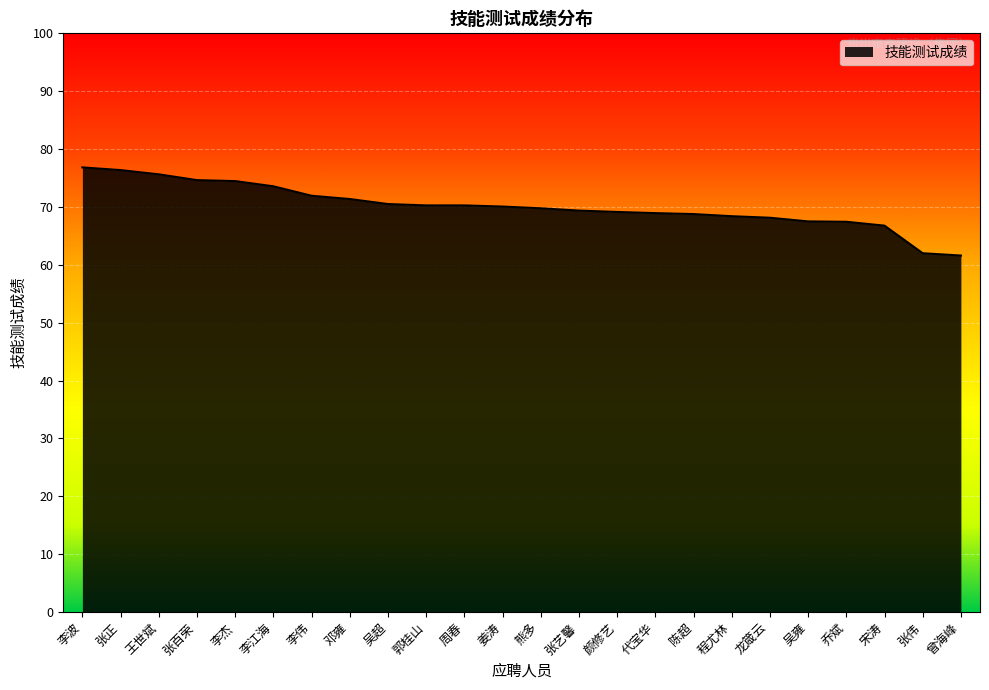

List the labels in order of value, smallest first.

曾海峰, 张伟, 宋涛, 乔斌, 吴雍, 龙箴云, 程尤林, 陈超, 代宝华, 颜修艺, 张艺馨, 熊多, 姜涛, 郭桂山, 周春, 吴超, 邓雍, 李伟, 李江海, 李杰, 张百荣, 王世斌, 张正, 李波